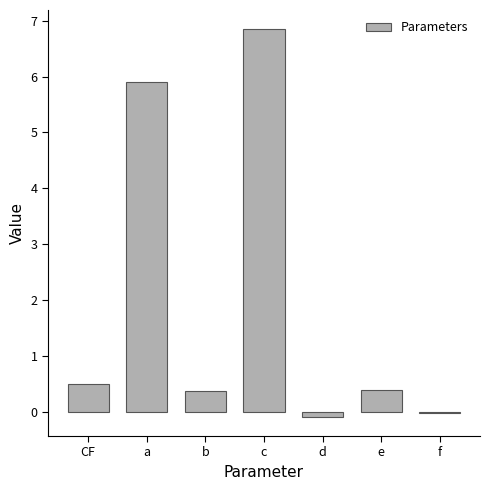

What is the average value?

2.0